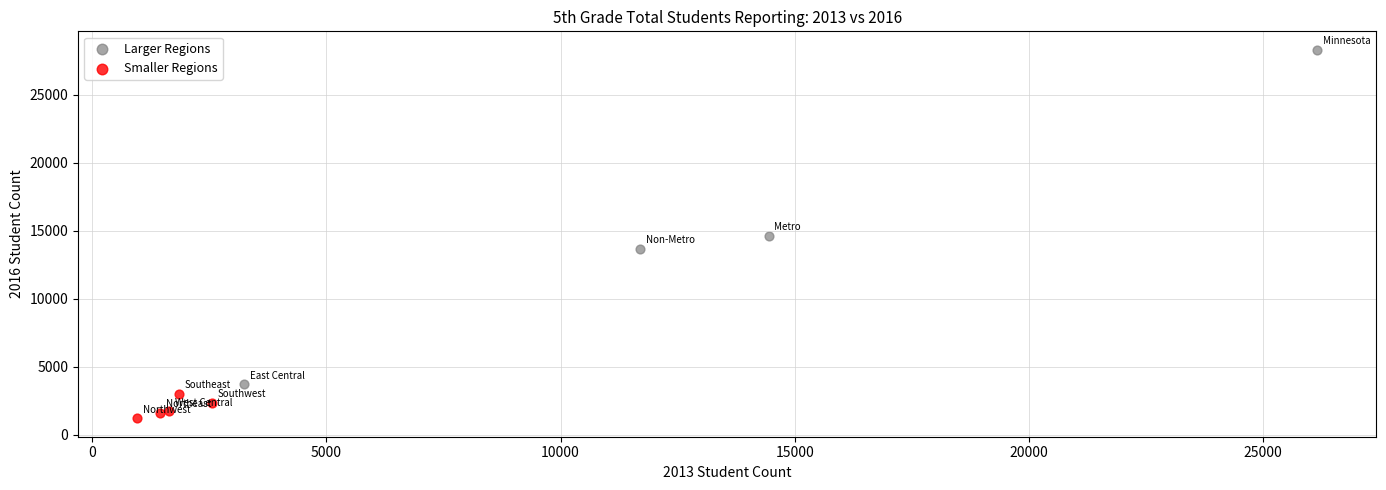

Which series reaches the maximum Y coordinate?

Larger Regions